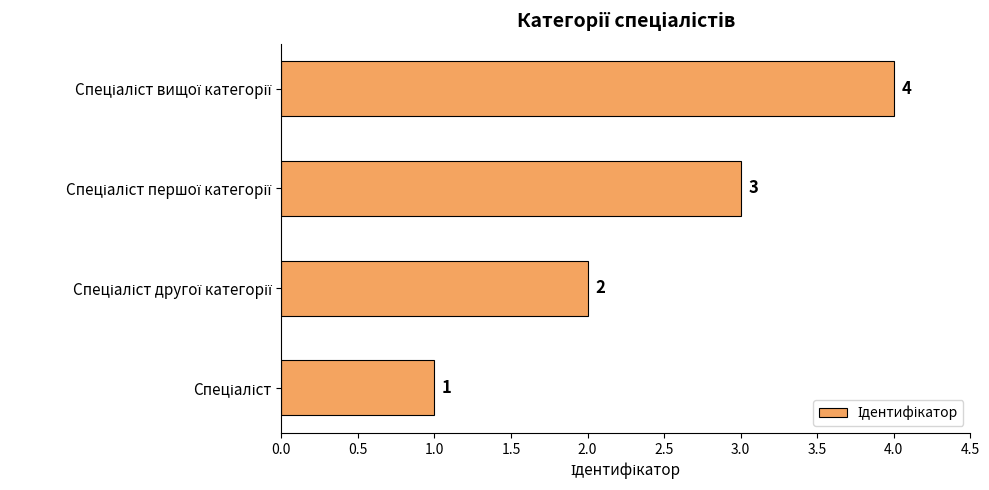

What is the difference between the maximum and minimum values?

3